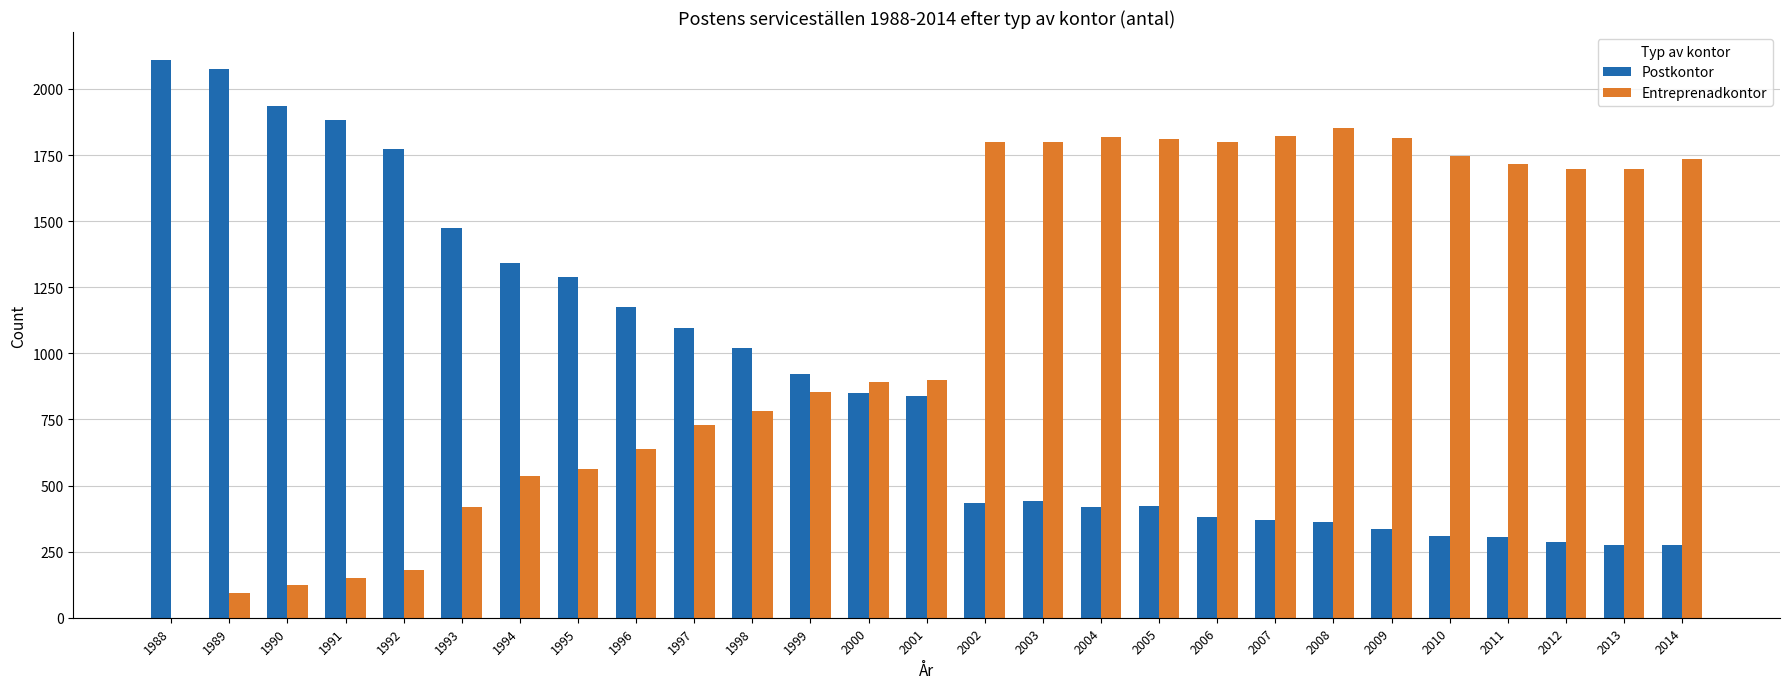

What is the sum of the Postkontor values at 1994 and 2004?

1761